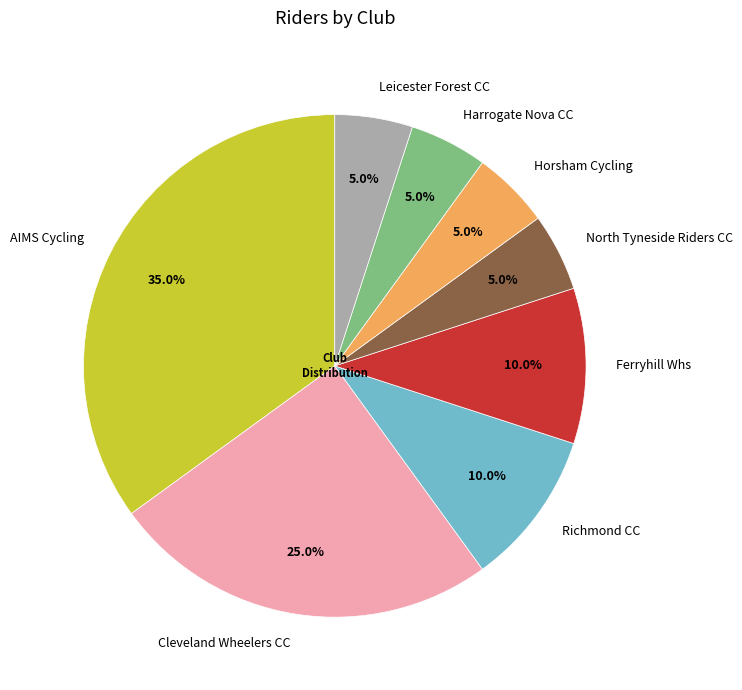

To the nearest percent, what portion does Cleveland Wheelers CC represent?

25%